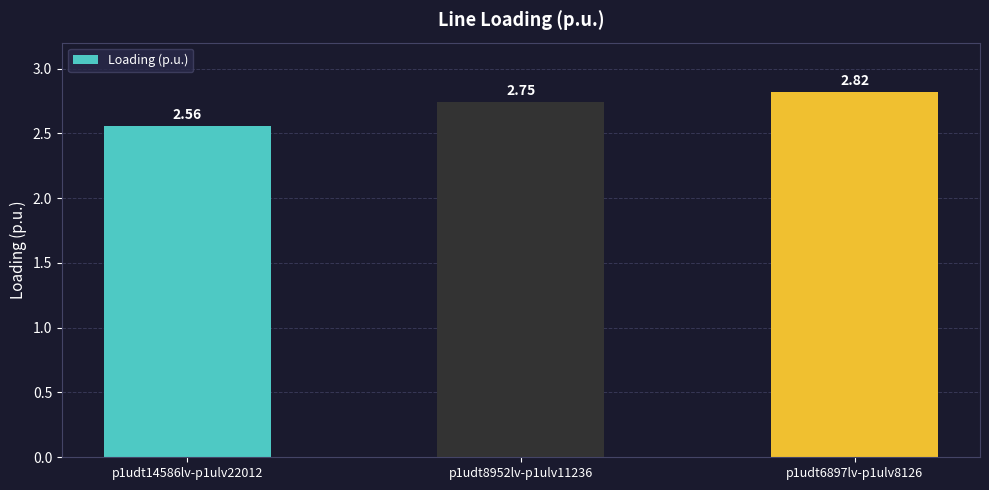

How many series are shown in this chart?

1